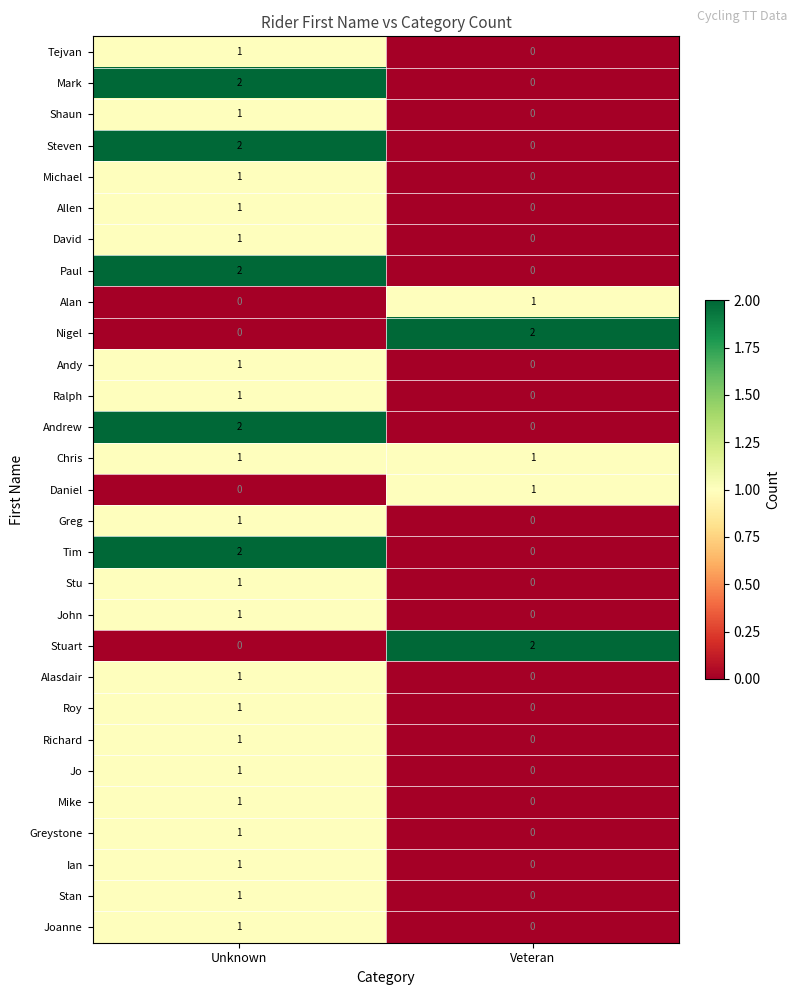

The value of Allen at Veteran is 1. True or false?

False